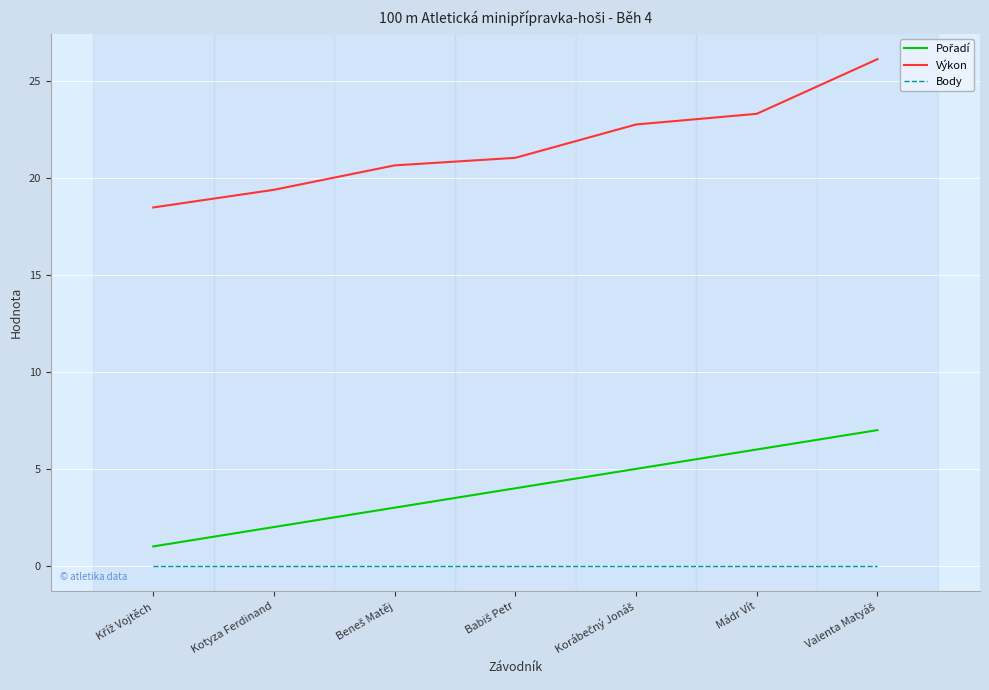

True or false: Body has a value of 0.0 at Kotyza Ferdinand.

True